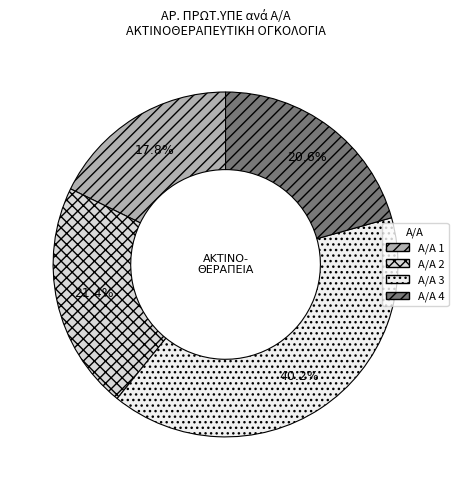

Combined, what portion of the pie is Α/Α 4 and Α/Α 1?

38.4%